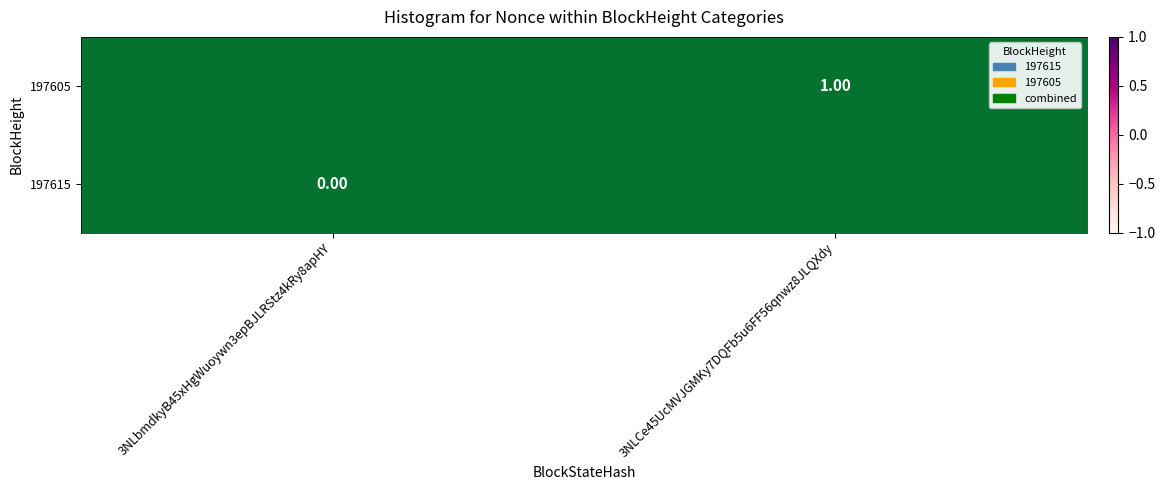

Rank the categories by 197605 value from highest to lowest.

3NLbmdkyB45xHgWuoywn3epBJLRStz4kRy8apHY, 3NLCe45UcMVJGMKy7DQFb5u6FF56qnwz8JLQXdy